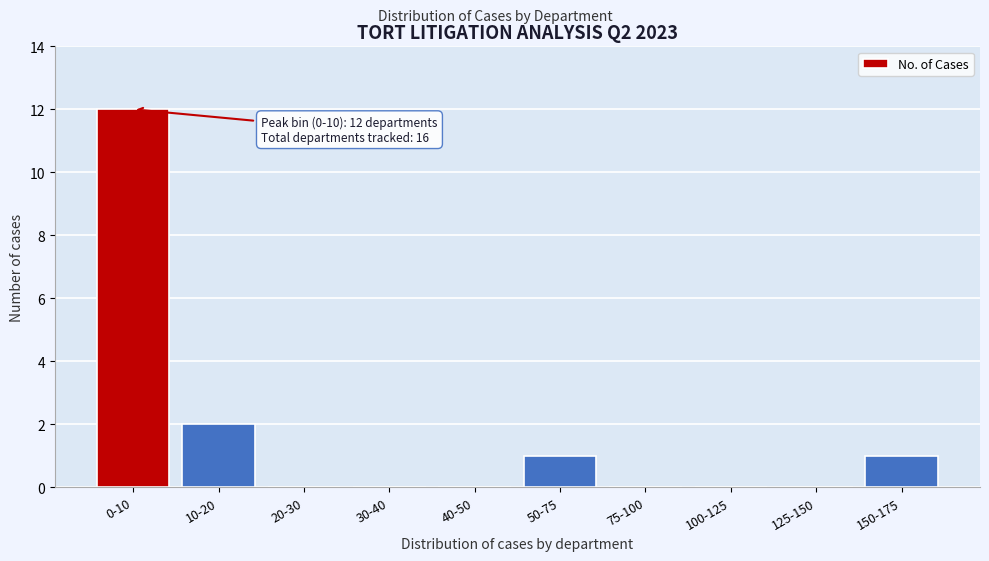

Reading left to right, transcribe all the data shown in this chart.

0-10=12	10-20=2	20-30=0	30-40=0	40-50=0	50-75=1	75-100=0	100-125=0	125-150=0	150-175=1